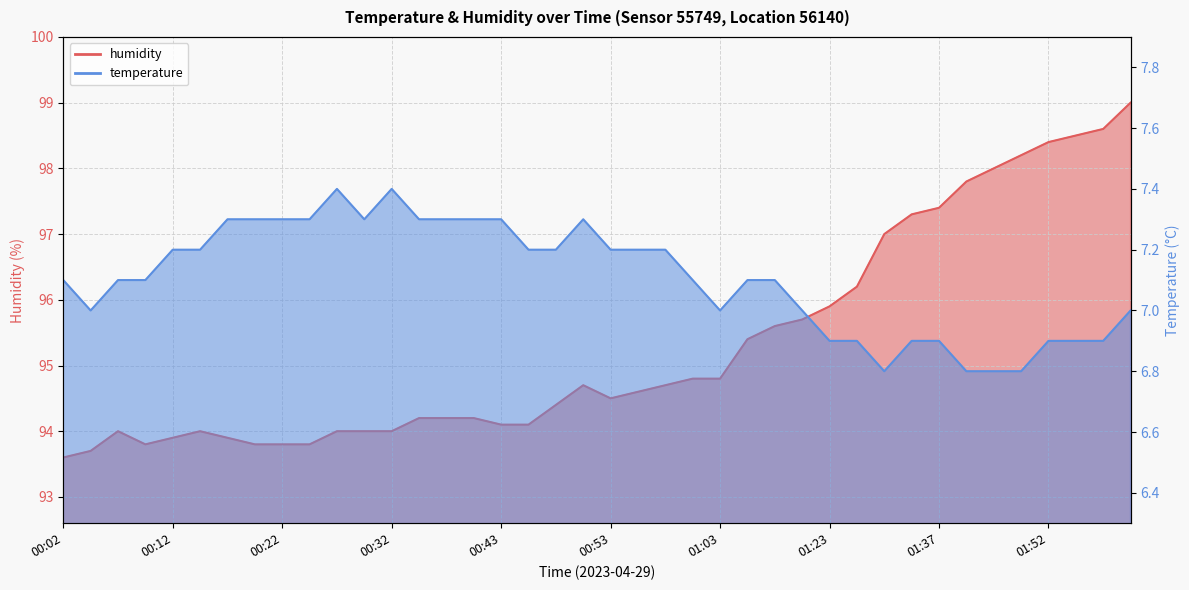

Reading left to right, what are all the values shown in this chart?

temperature: 7.1	7.0	7.1	7.1	7.2	7.2	7.3	7.3	7.3	7.3	7.4	7.3	7.4	7.3	7.3	7.3	7.3	7.2	7.2	7.3	7.2	7.2	7.2	7.1	7.0	7.1	7.1	7.0	6.9	6.9	6.8	6.9	6.9	6.8	6.8	6.8	6.9	6.9	6.9	7.0
humidity: 93.6	93.7	94.0	93.8	93.9	94.0	93.9	93.8	93.8	93.8	94.0	94.0	94.0	94.2	94.2	94.2	94.1	94.1	94.4	94.7	94.5	94.6	94.7	94.8	94.8	95.4	95.6	95.7	95.9	96.2	97.0	97.3	97.4	97.8	98.0	98.2	98.4	98.5	98.6	99.0